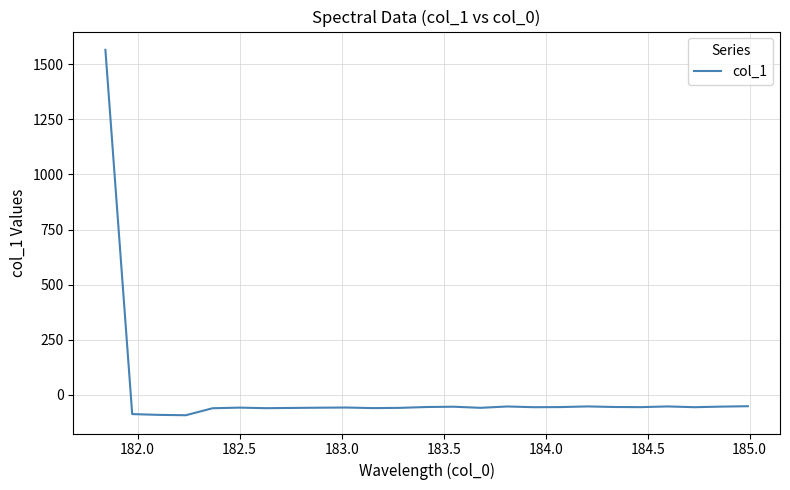

What is the smallest value displayed?

-93.4